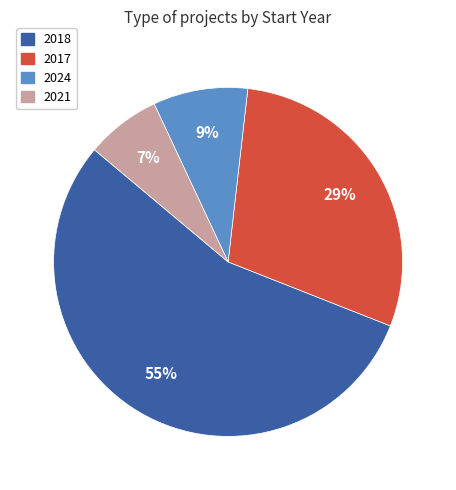

To the nearest percent, what is the average slice percentage?

25%